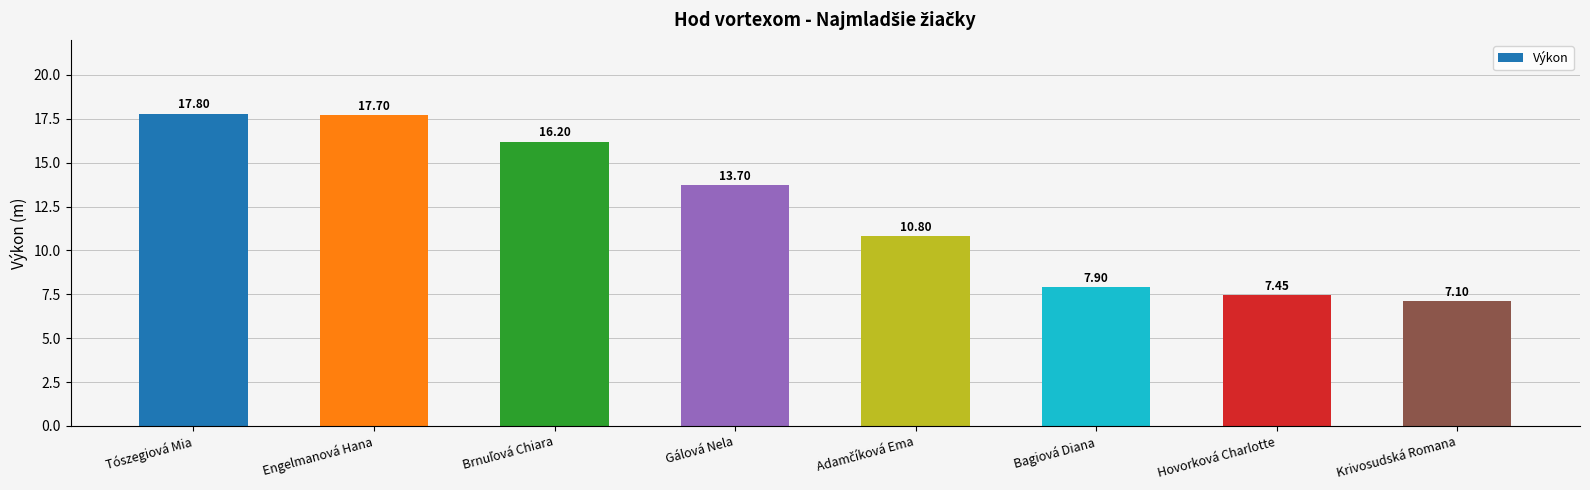

Approximately how many times larger is the value at Gálová Nela compared to Engelmanová Hana?

0.8